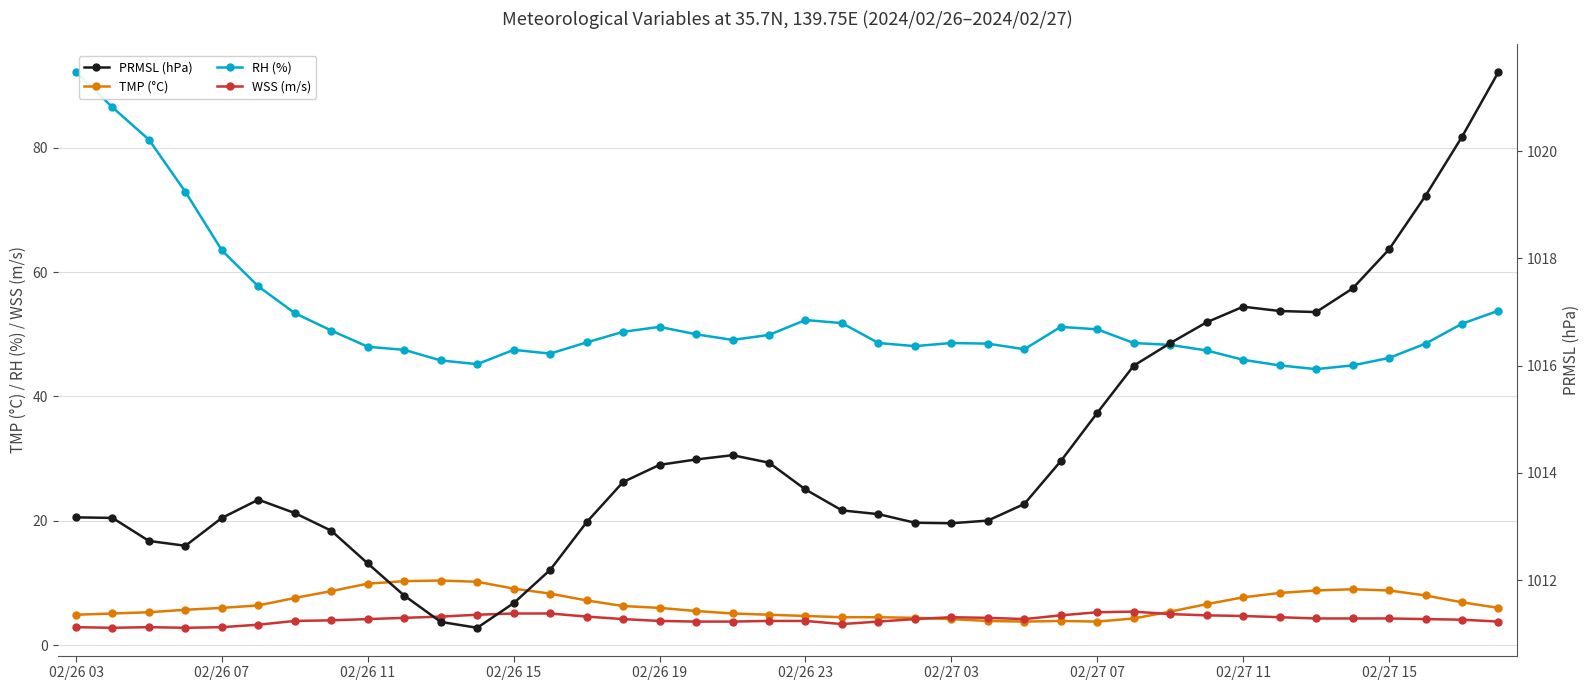

What are all the series names shown in the legend?

TMP (°C), RH (%), WSS (m/s), PRMSL (hPa)